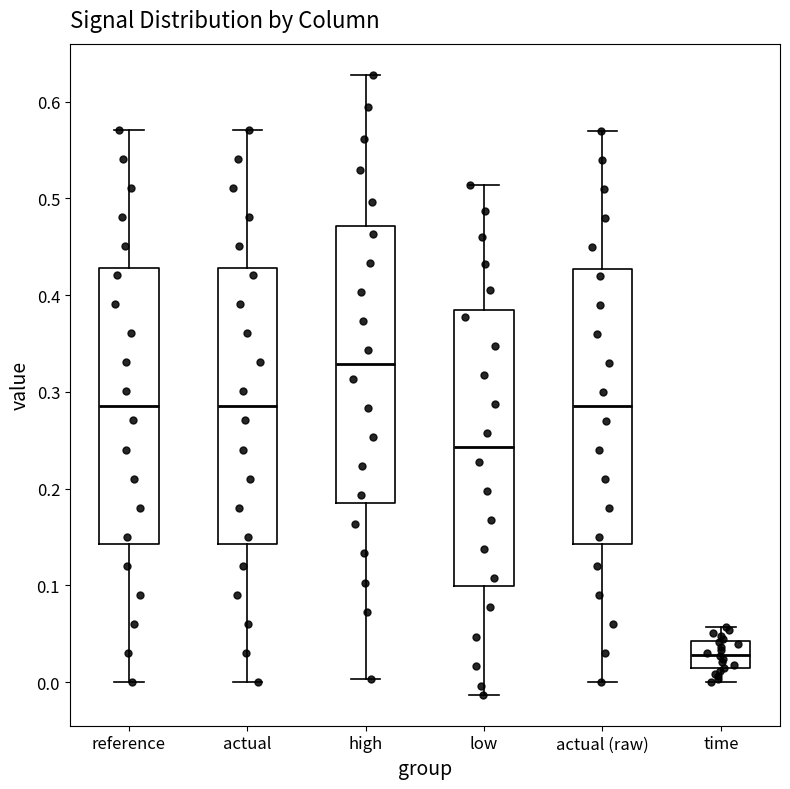

Which box's median line is the highest?

high